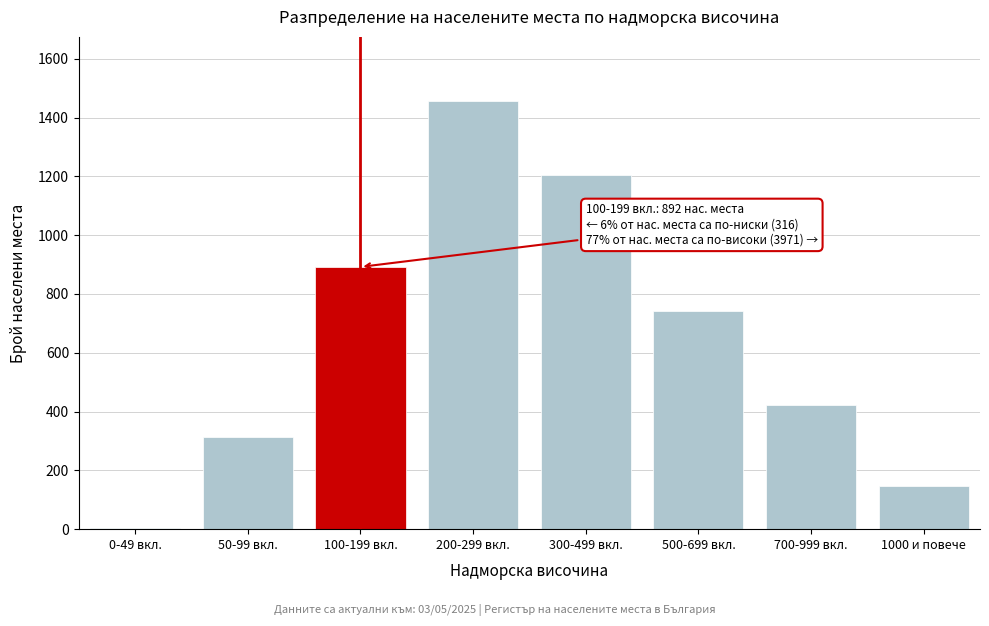

Reading left to right, extract all data points from this chart.

0-49 вкл.=4	50-99 вкл.=312	100-199 вкл.=892	200-299 вкл.=1456	300-499 вкл.=1203	500-699 вкл.=743	700-999 вкл.=421	1000 и повече=148